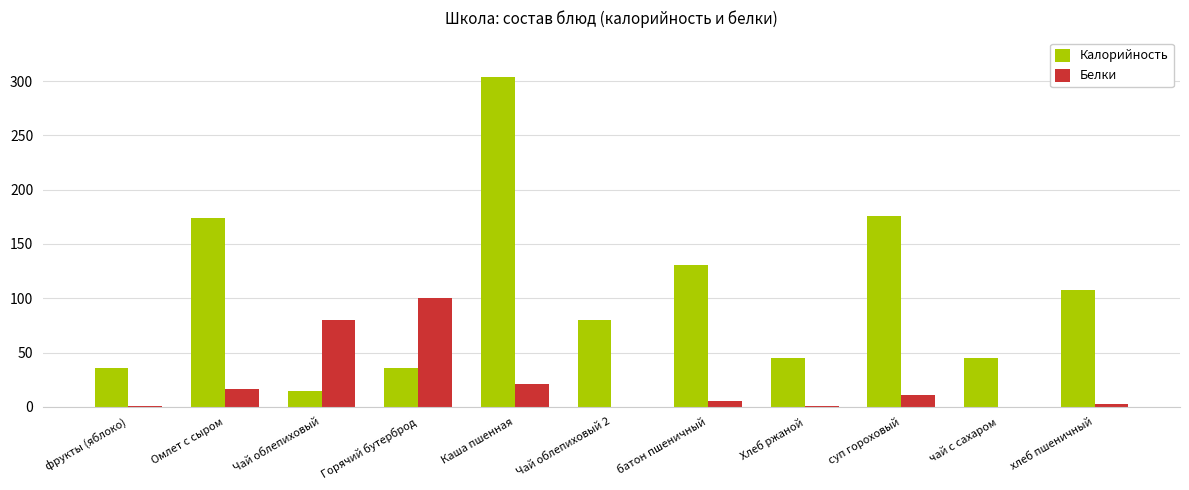

Between Чай облепиховый and Каша пшенная, which series saw the biggest shift?

Калорийность